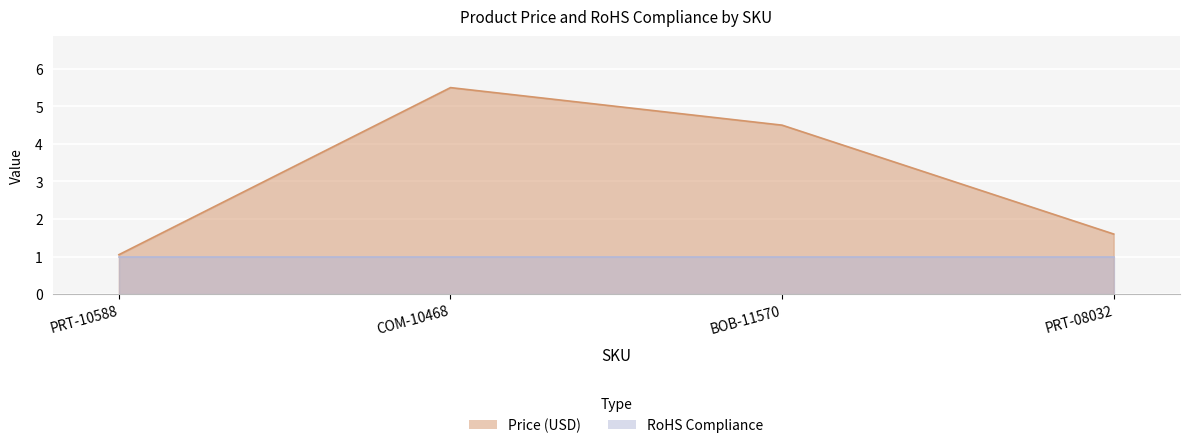

The chart shows a value of 4.5 at BOB-11570. True or false?

True